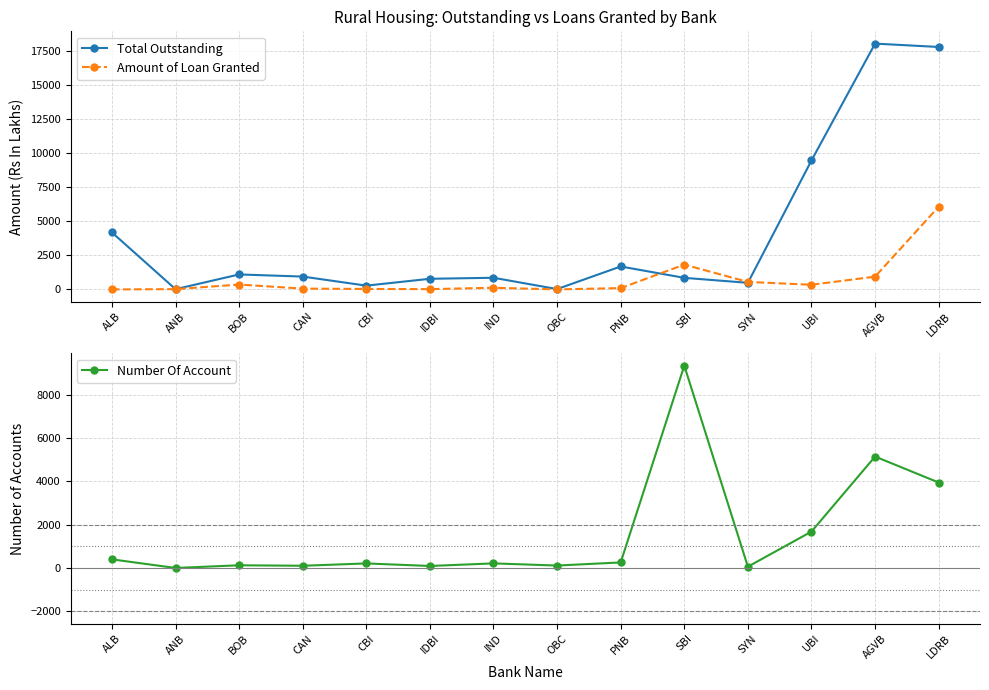

Rank the series by their average value, from lowest to highest.

Amount of Loan Granted, Number Of Account, Total Outstanding